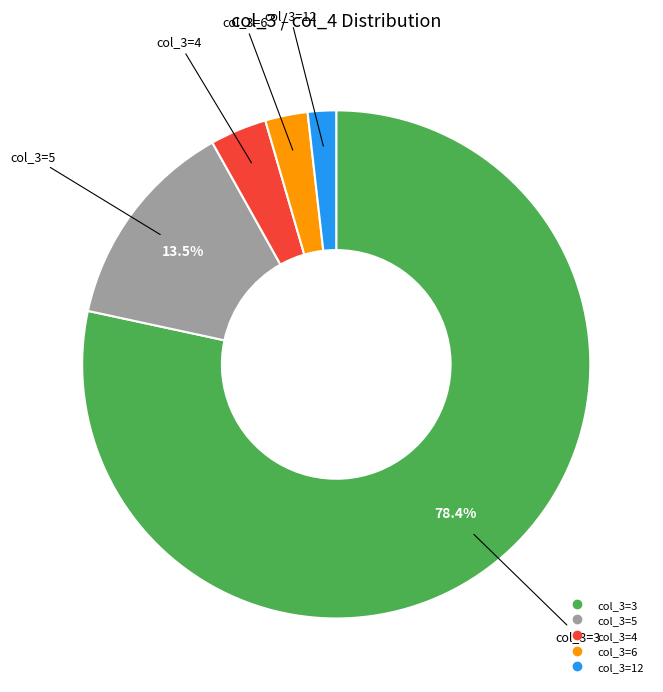

Does any single category account for the majority?

Yes